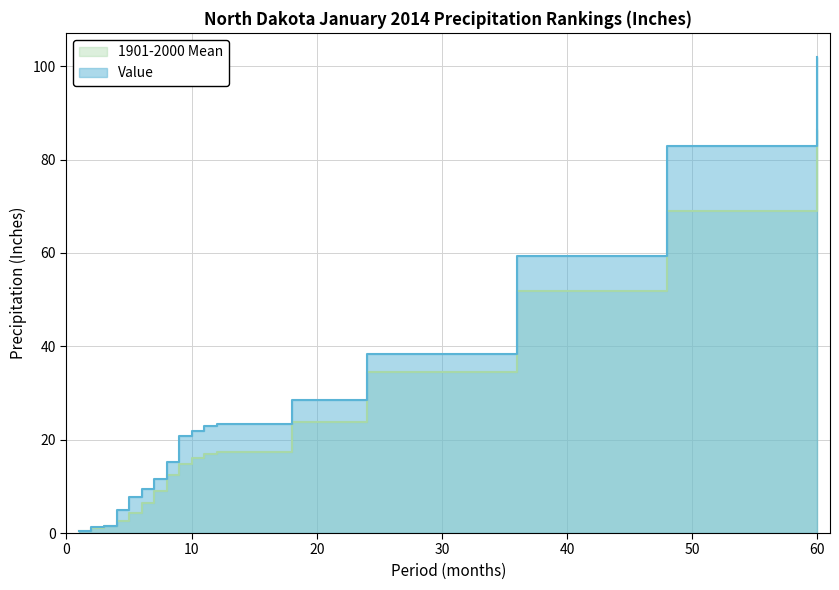

Where do 1901-2000 Mean and Value first cross each other?

1 and 2